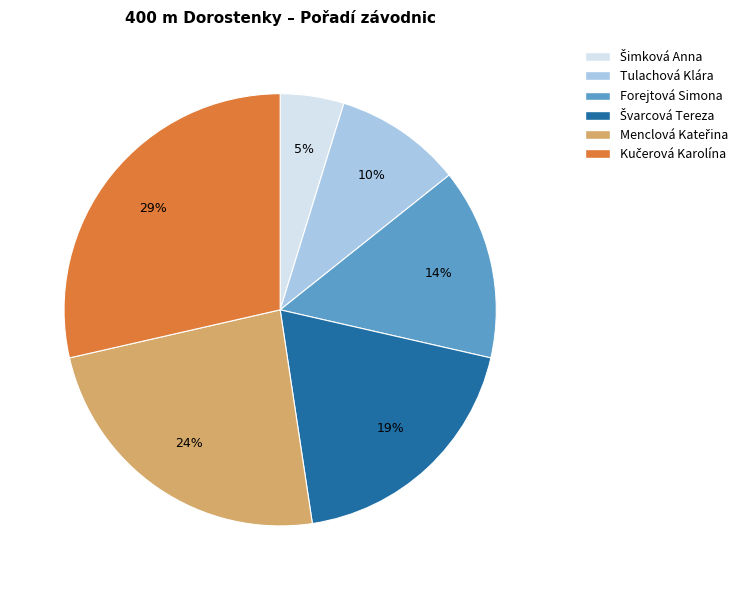

Does any single category account for the majority?

No